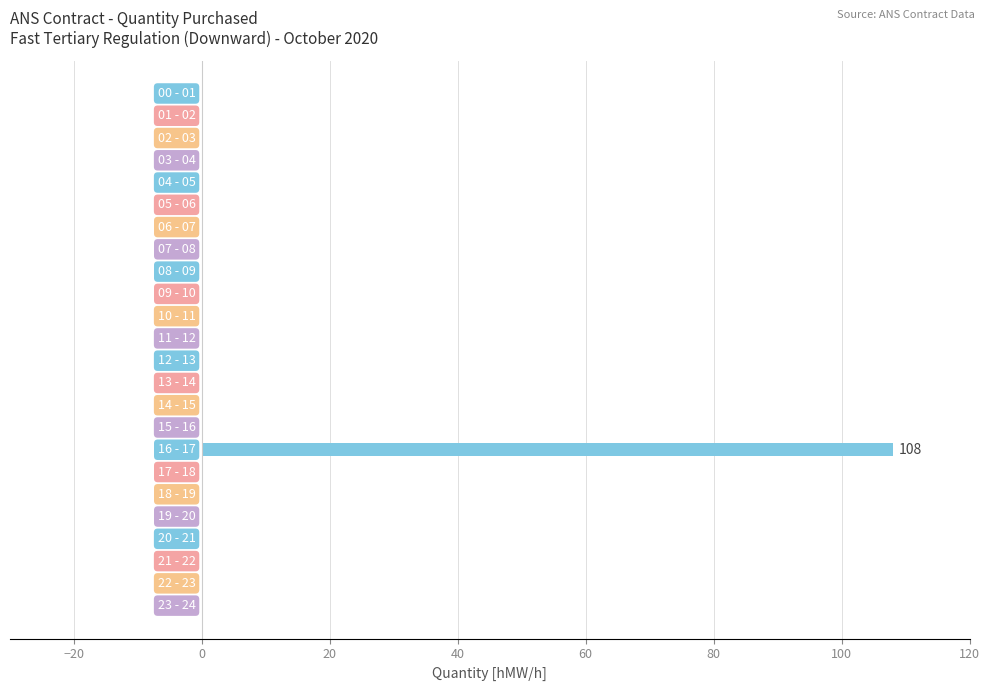

What is the maximum value shown in the chart?

108